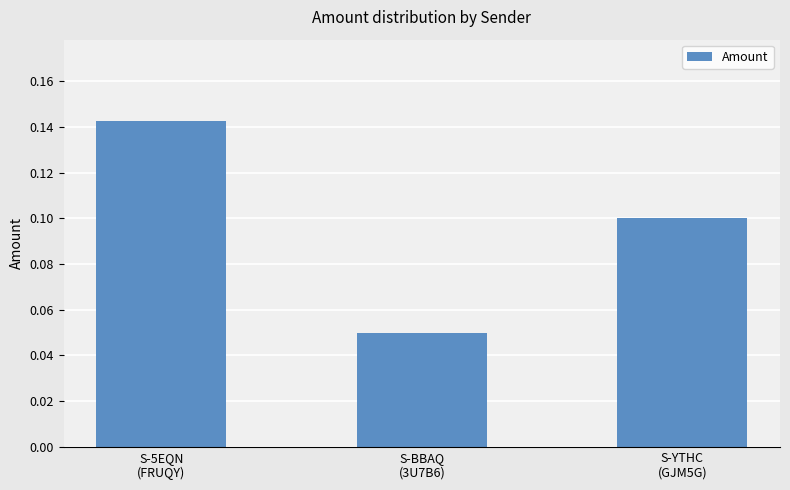

Count the values in the range 0 to 1.

3